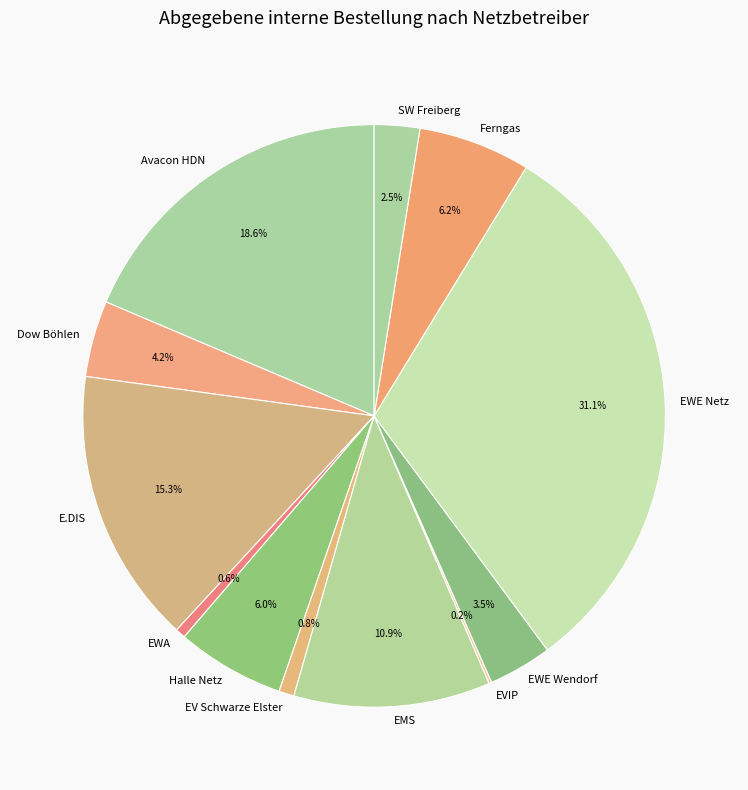

What is the largest slice in the pie chart?

EWE Netz